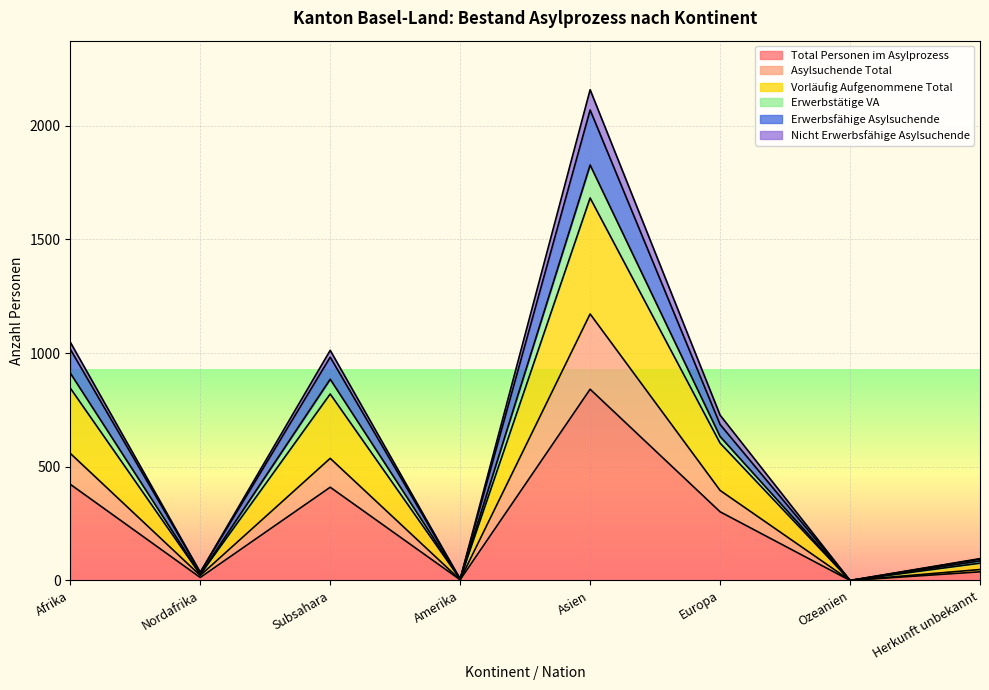

List the labels in order of Vorläufig Aufgenommene Total value, largest first.

Asien, Afrika, Subsahara, Europa, Herkunft unbekannt, Nordafrika, Amerika, Ozeanien